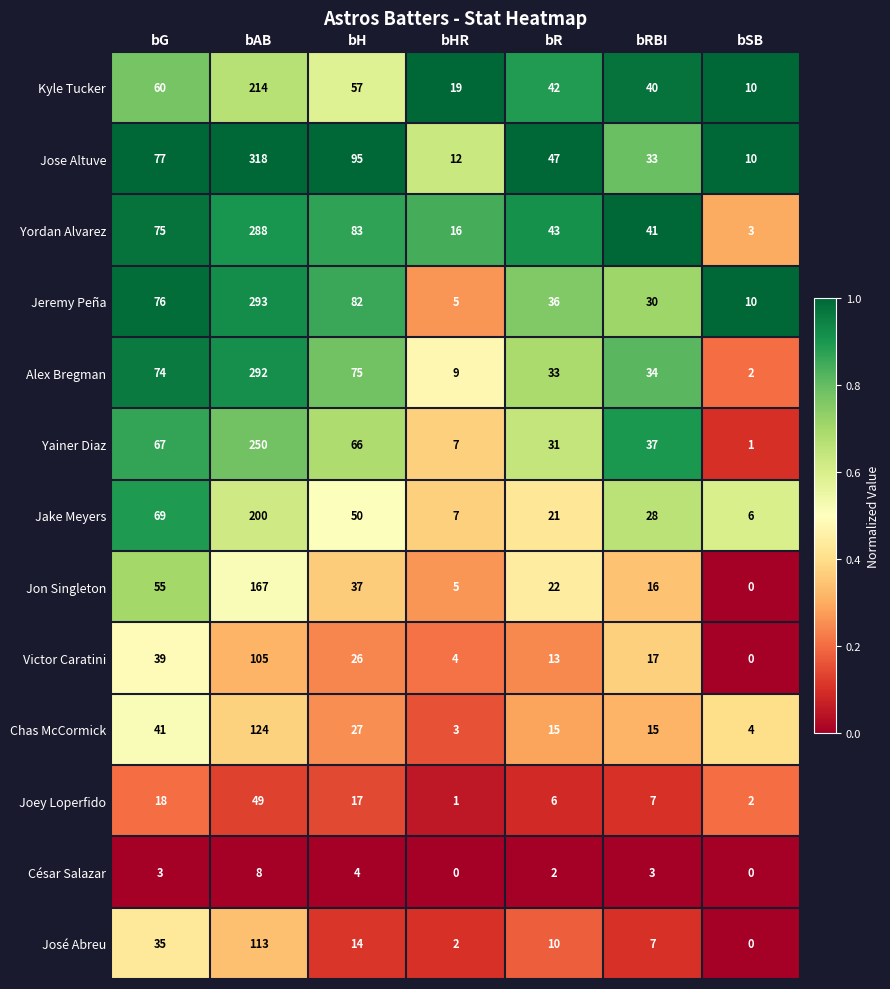

Which series has the widest spread of values?

Jose Altuve